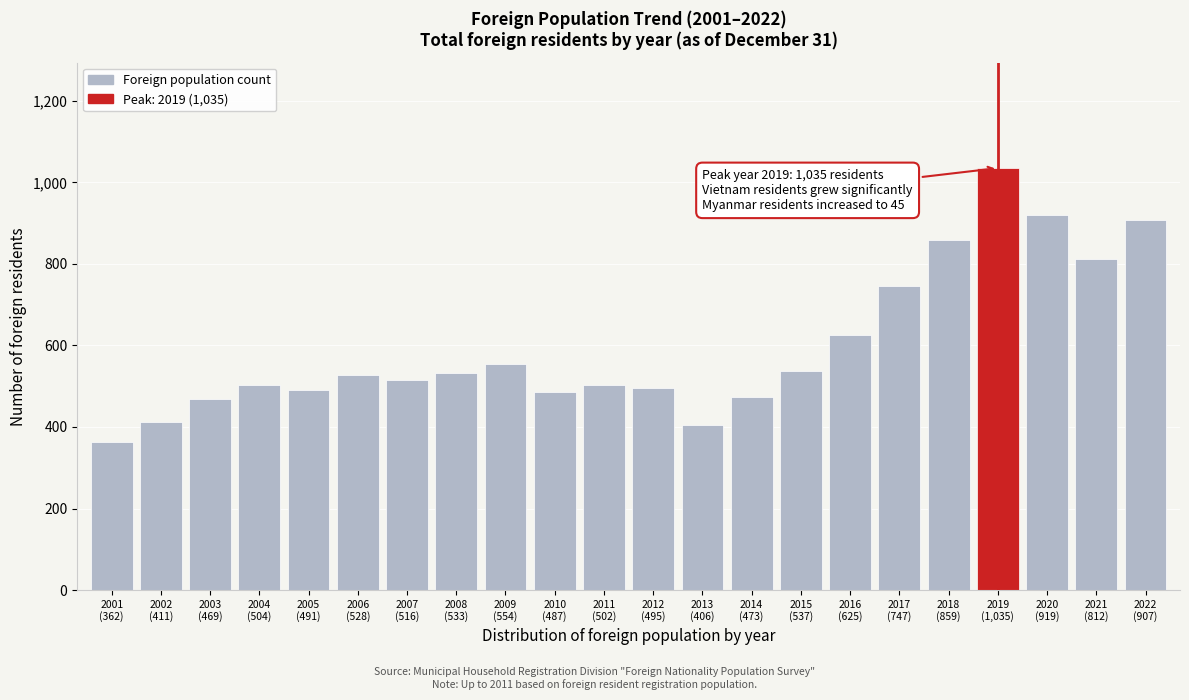

What is the value of the 22nd bar from the left?

907